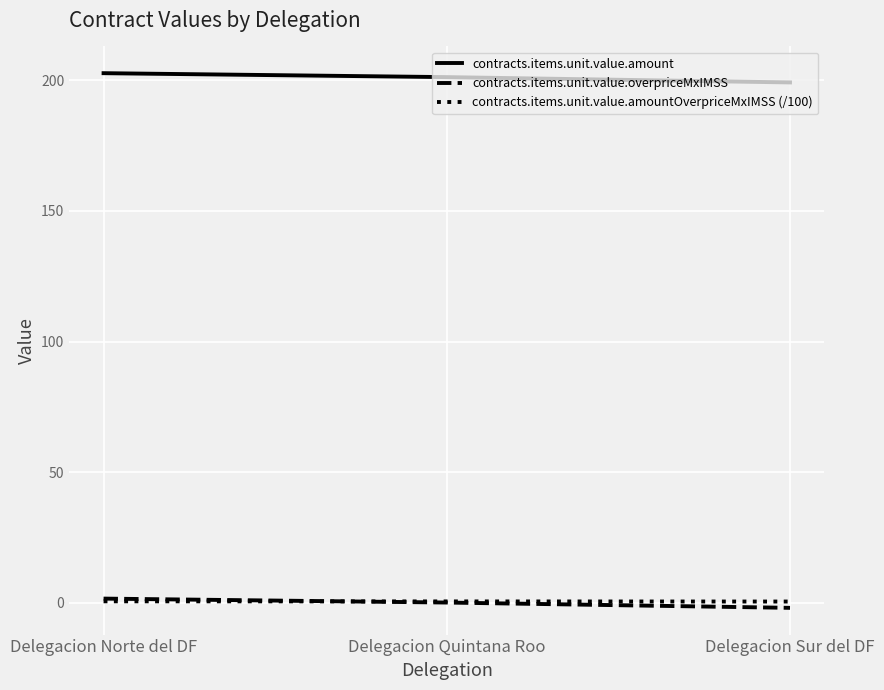

What is the highest value of the contracts.items.unit.value.amount series?

202.7